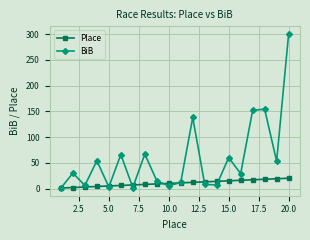

Which series has the largest range (max minus min)?

BiB